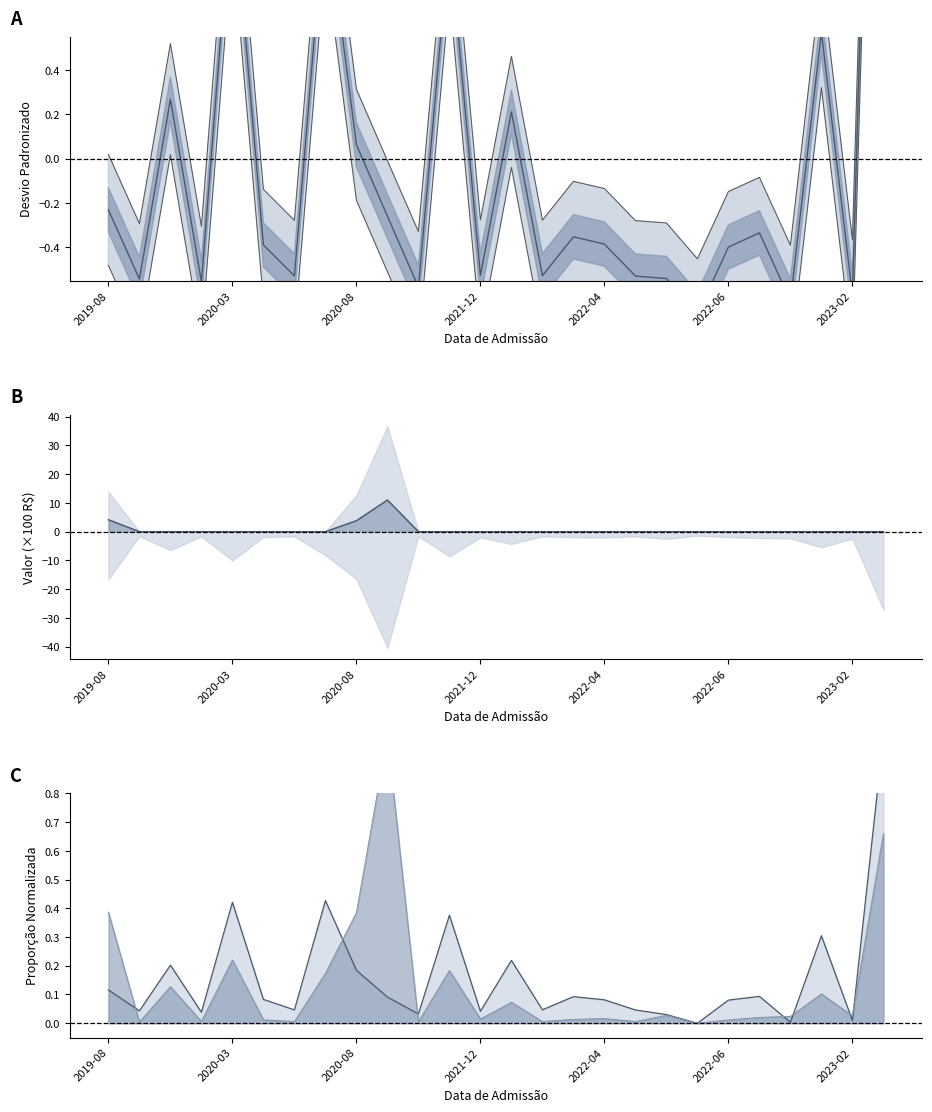

What is the maximum value for upper bound?

4.4